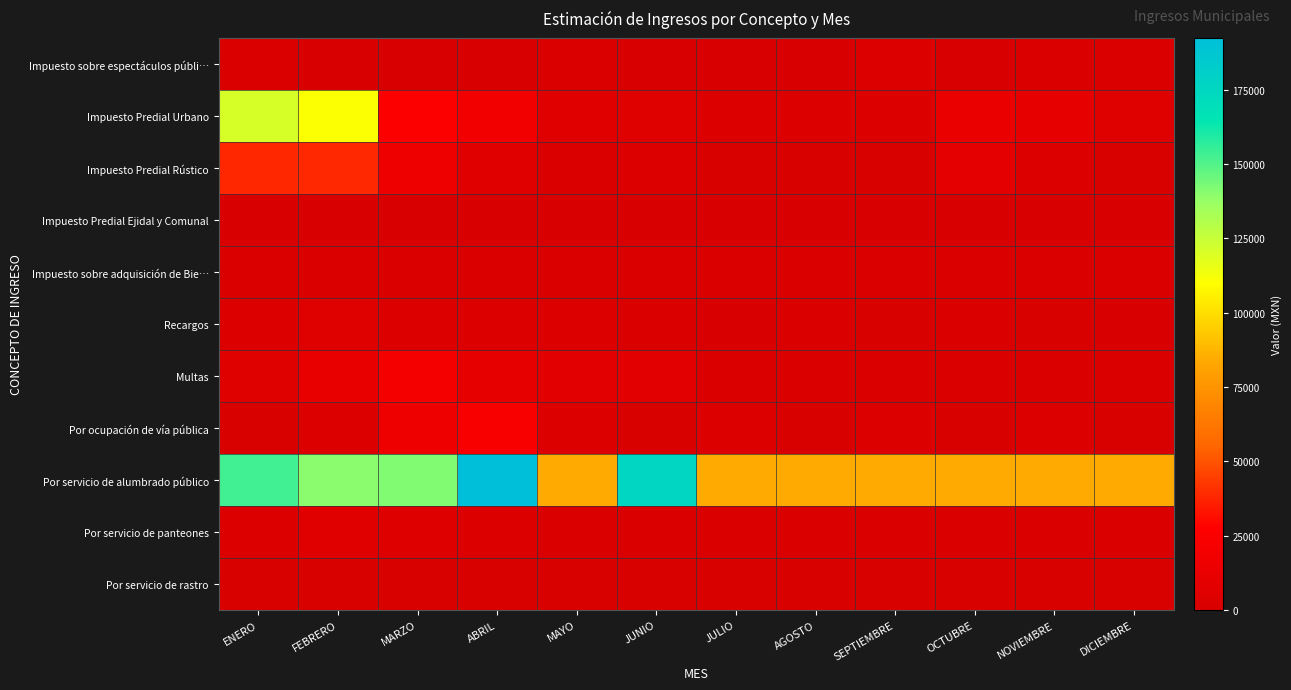

How many categories are shown in the chart?

12